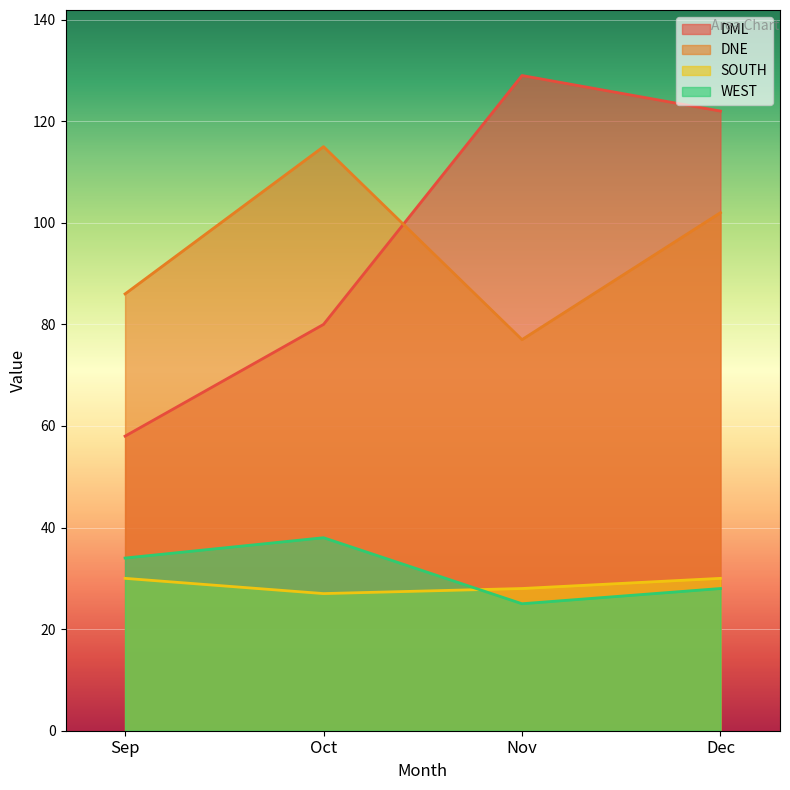

True or false: WEST and DNE intersect in this chart.

False